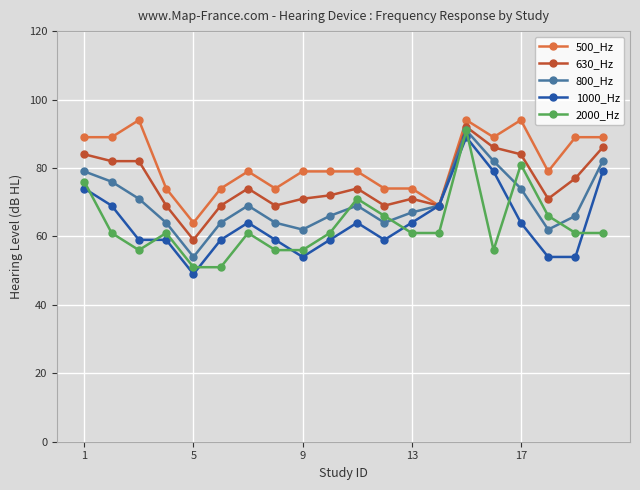

Which series has the largest total across all categories?

500_Hz